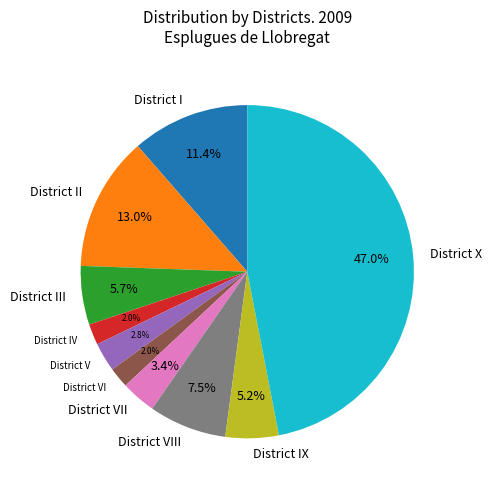

To the nearest percent, what is the difference between the District I and District IX slice percentages?

6%